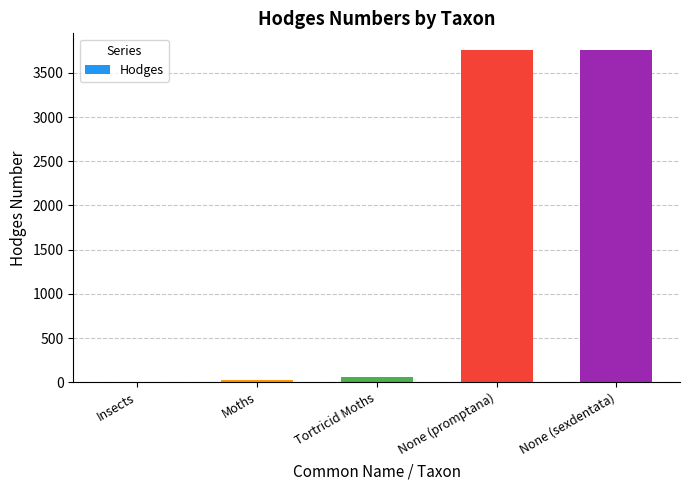

Count the number of values greater than 62.

3